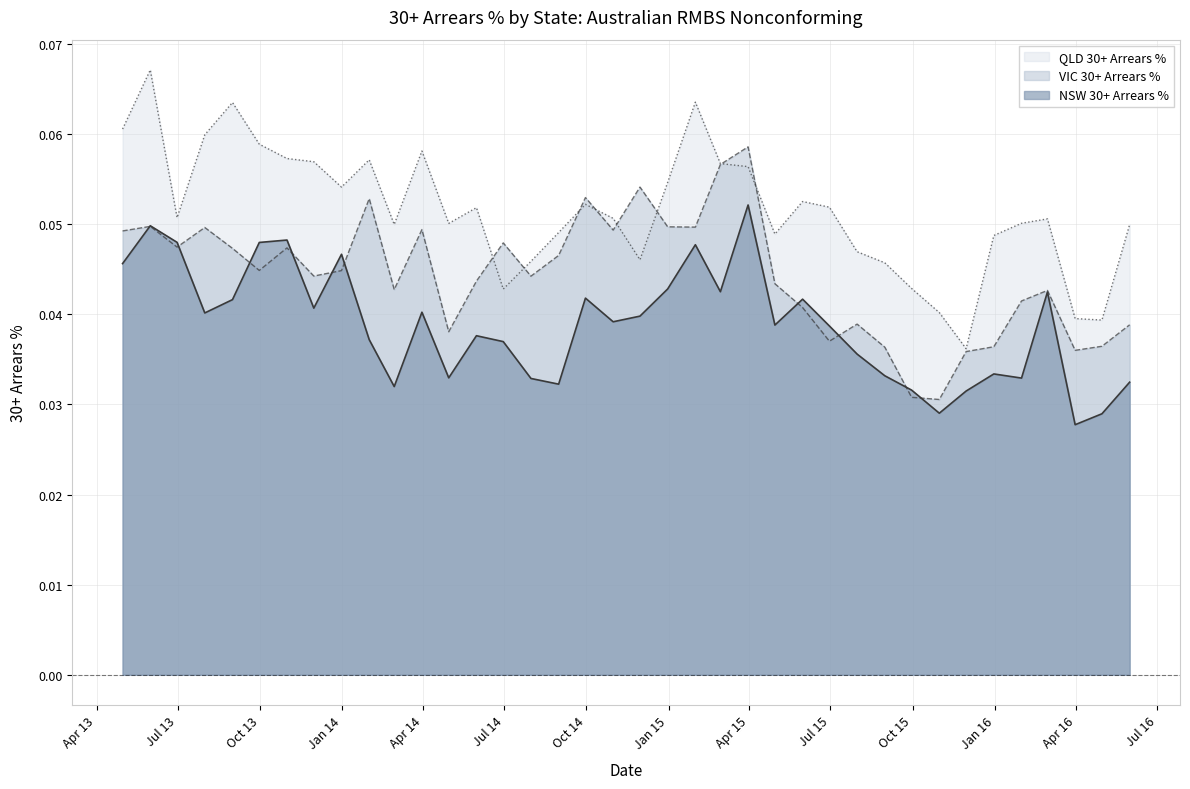

What is the maximum value for VIC 30+ Arrears %?

0.1